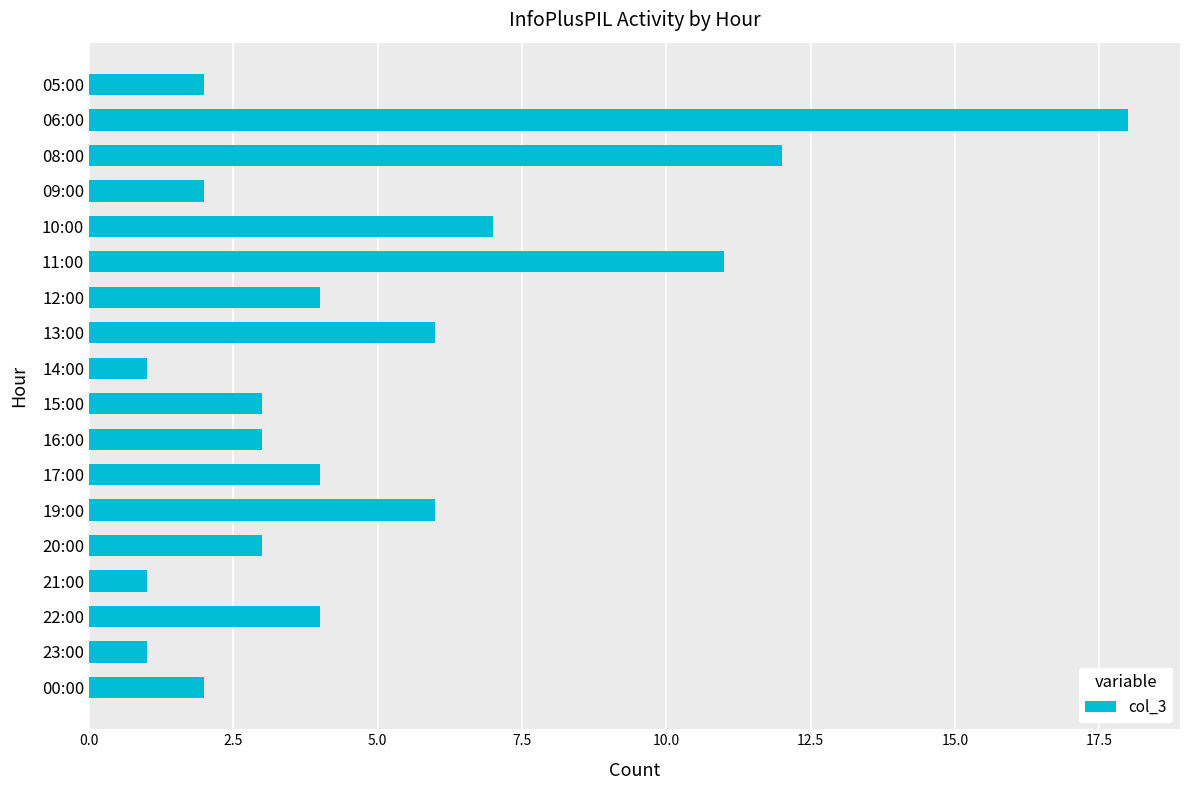

Which has a higher value, 23:00 or 11:00?

11:00